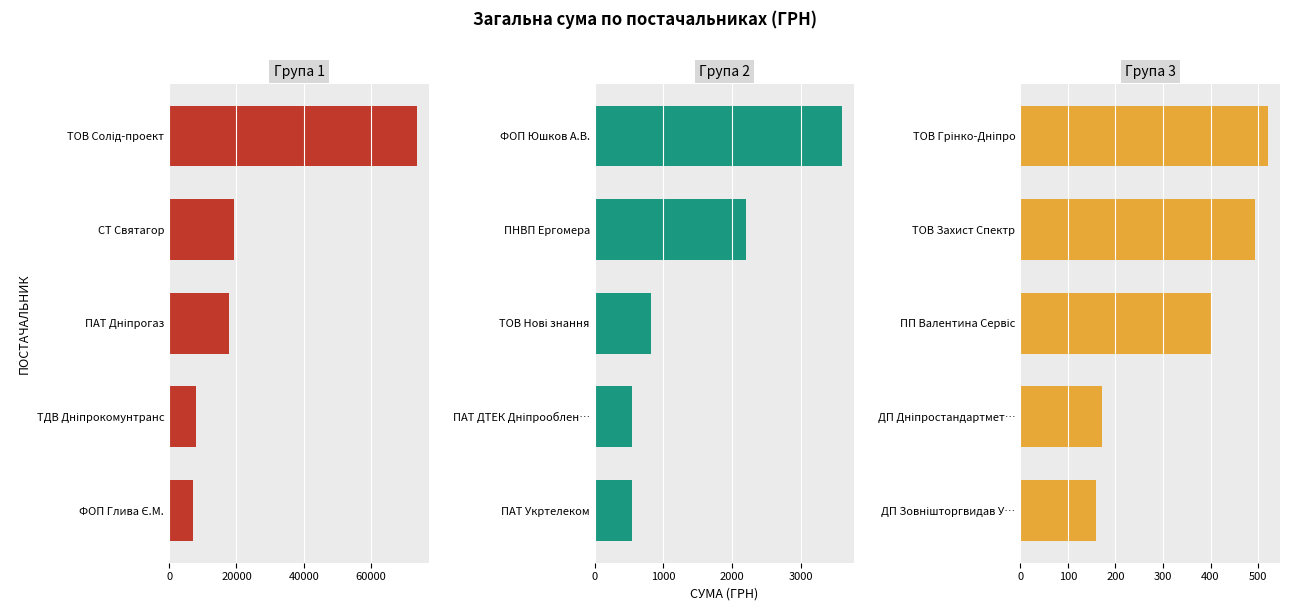

What is the difference between the second highest and second lowest values in the Група 2 series?

1656.9